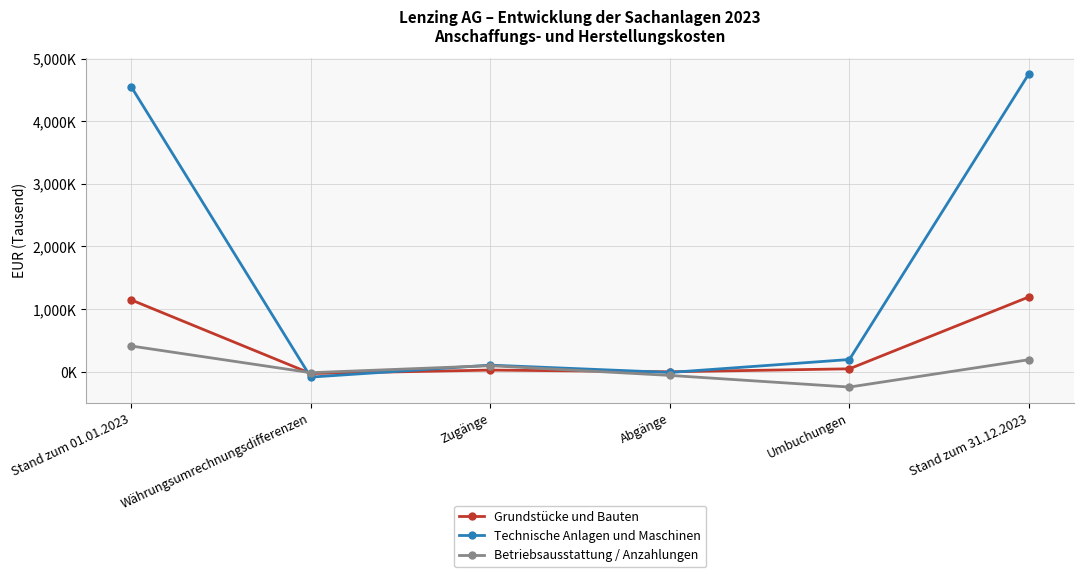

Reading left to right, transcribe all the data shown in this chart.

Grundstücke und Bauten: 1147829	-27331	27438	-18	47591	1195510
Technische Anlagen und Maschinen: 4551155	-84657	106473	-10780	195958	4758149
Betriebsausstattung / Anzahlungen: 411633	-14349	97392	-57595	-243549	193533